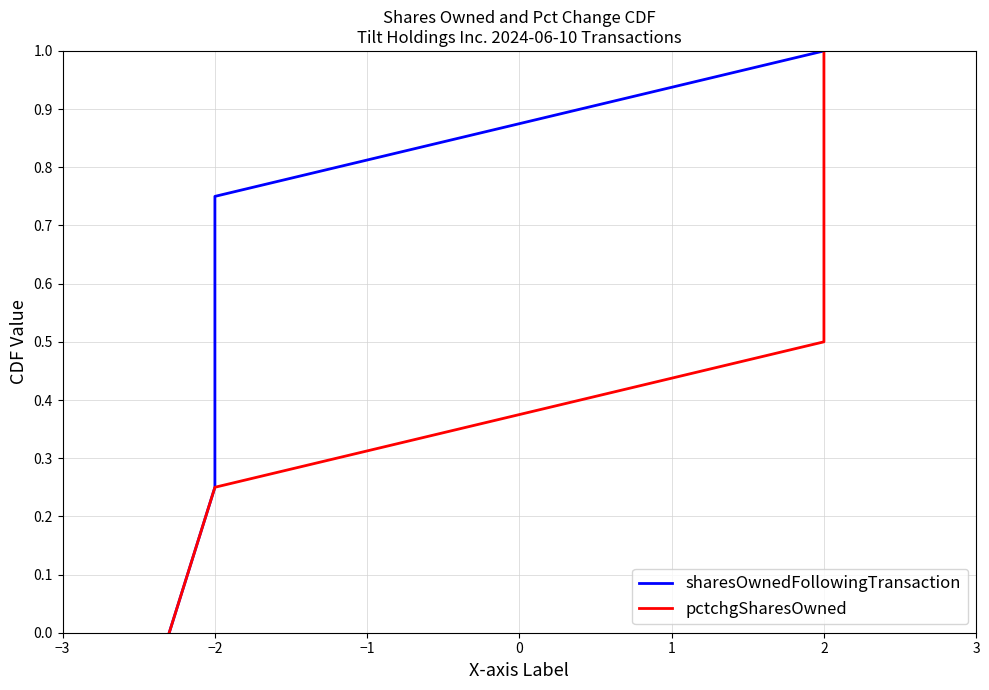

True or false: pctchgSharesOwned and sharesOwnedFollowingTransaction cross at least once.

False